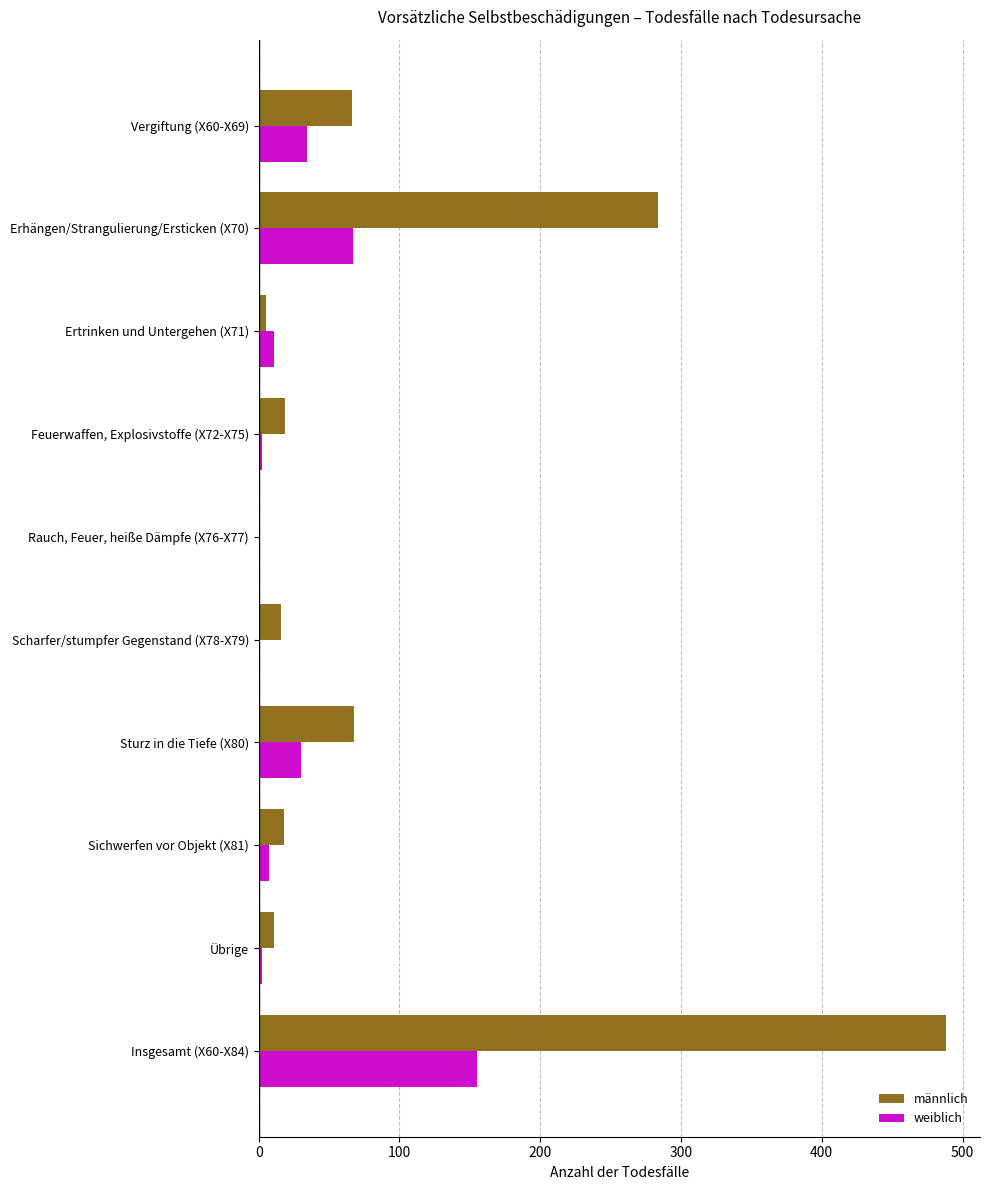

Which category has the highest value in the männlich series?

Insgesamt (X60-X84)